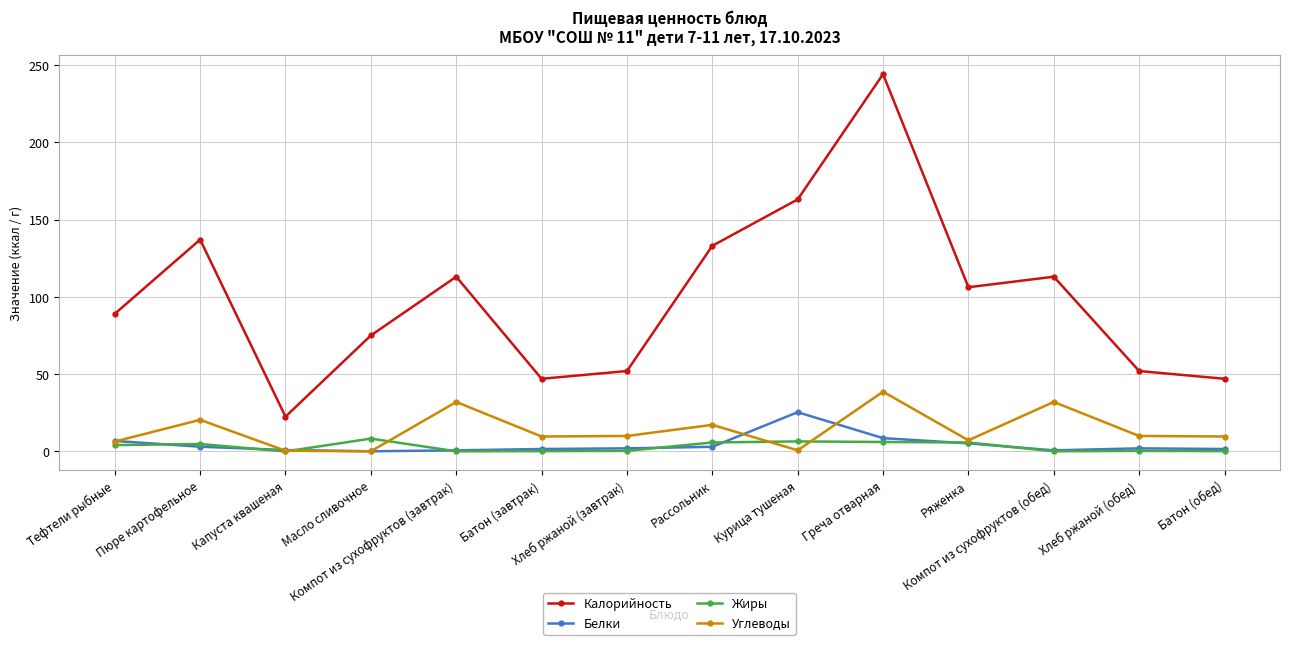

What is the greatest value displayed?

244.0